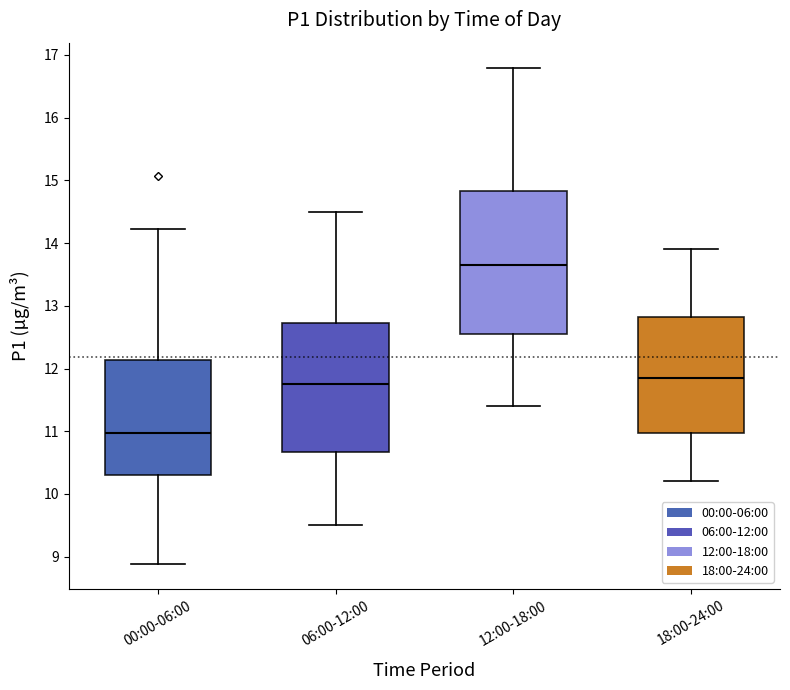

Which box has the lowest median line?

00:00-06:00